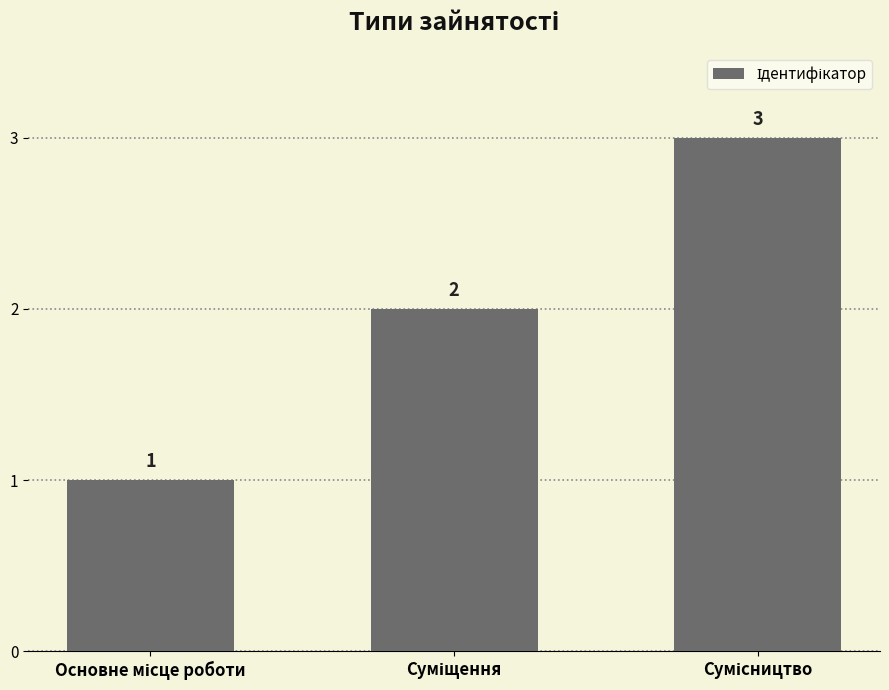

How many bars are there in total?

3